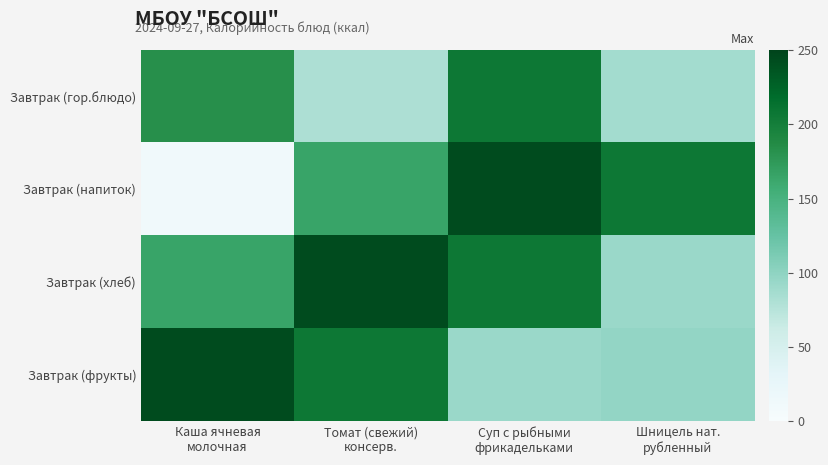

At which category is the sum across all series the highest?

Суп с рыбными
фрикадельками